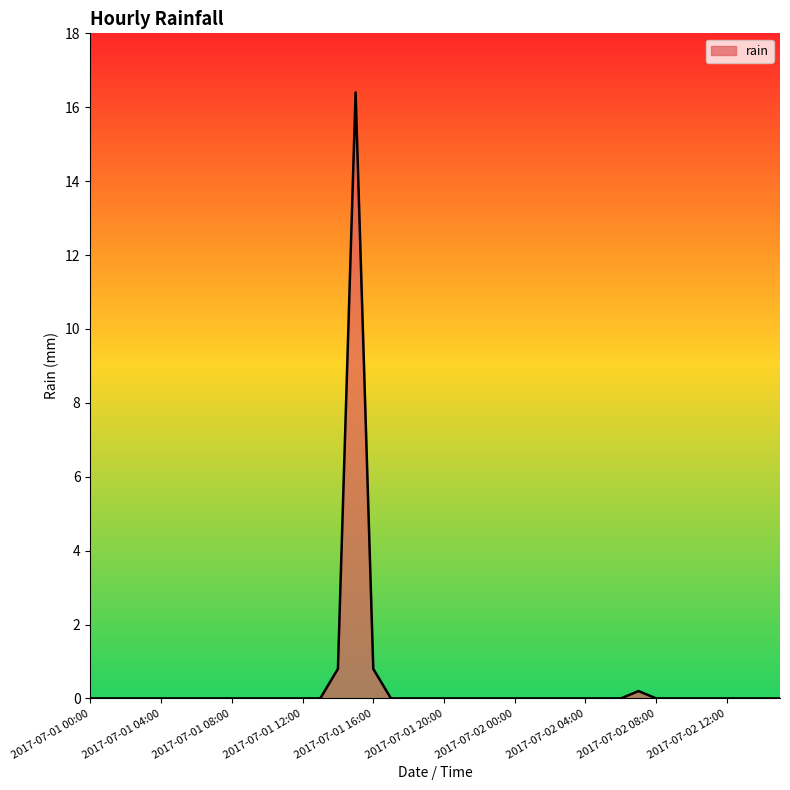

What is the difference between the maximum and minimum values?

16.4